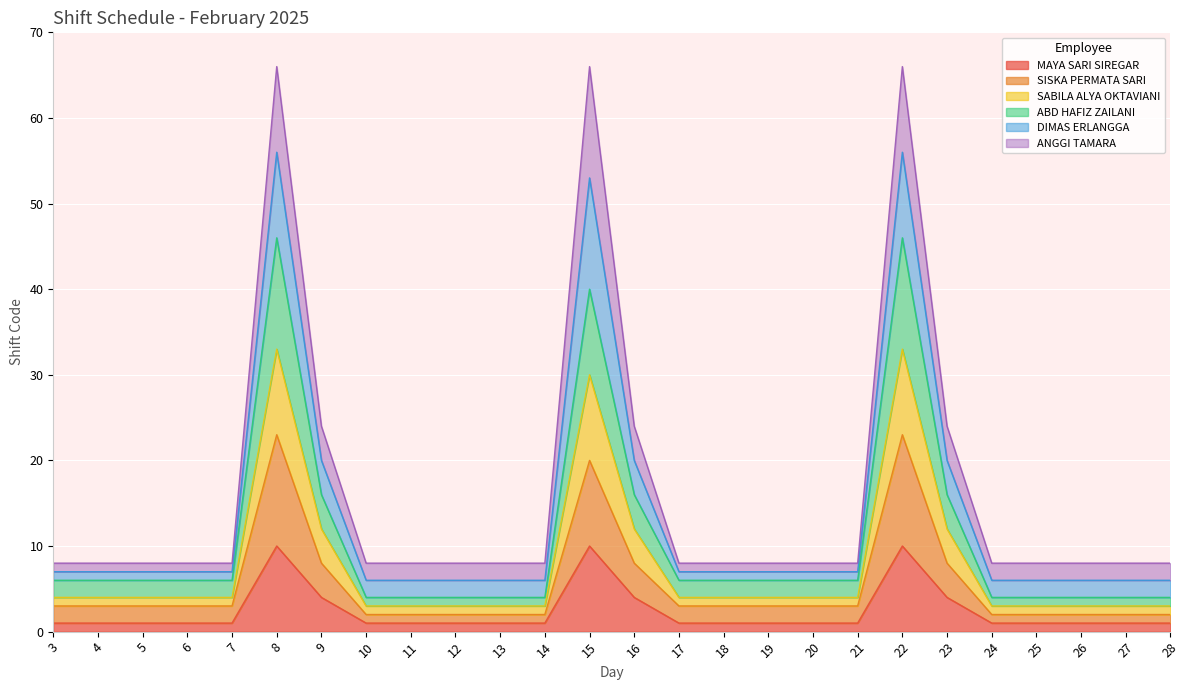

At which category is the sum across all series the highest?

8